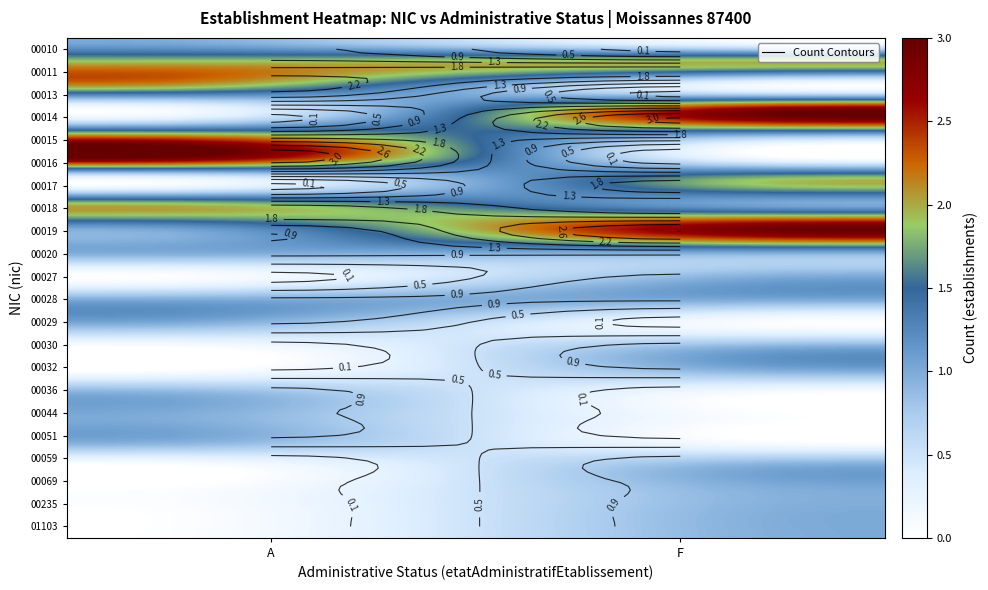

What is the sum of all 00032 values?

1